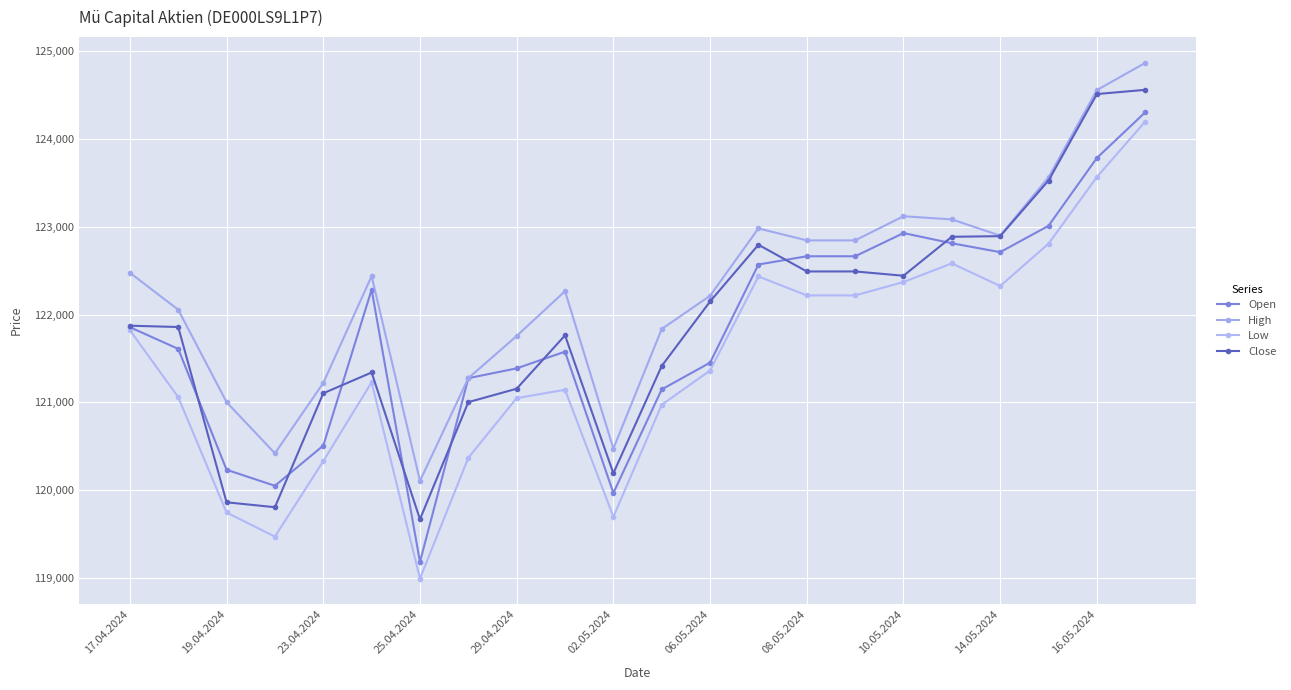

Is this an area chart (filled region under the line)?

No